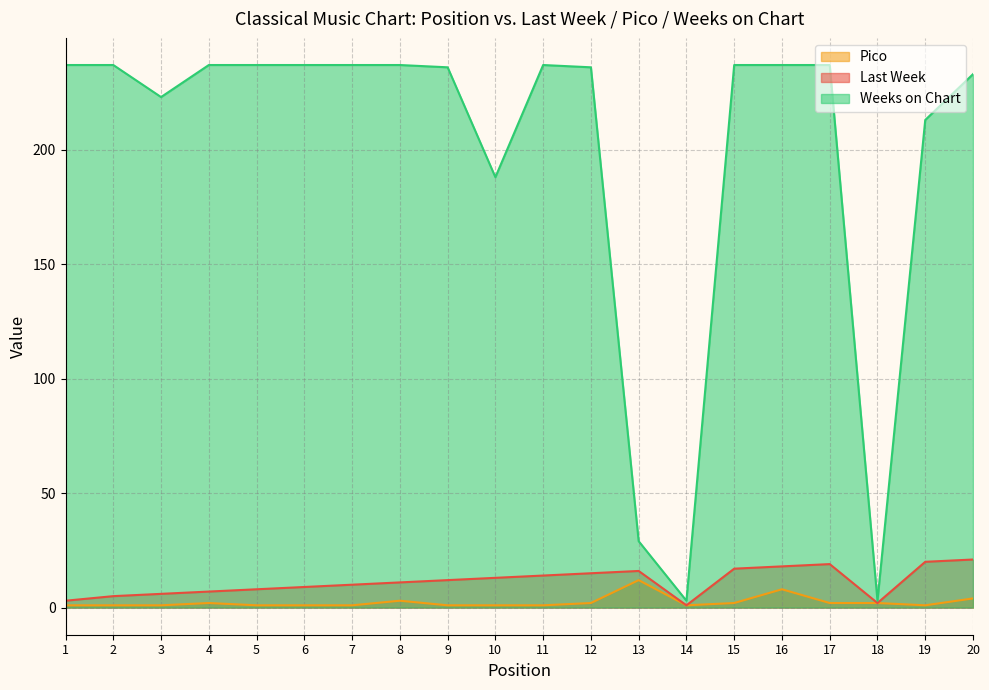

What is the spread (max minus min) of values at 12?

234